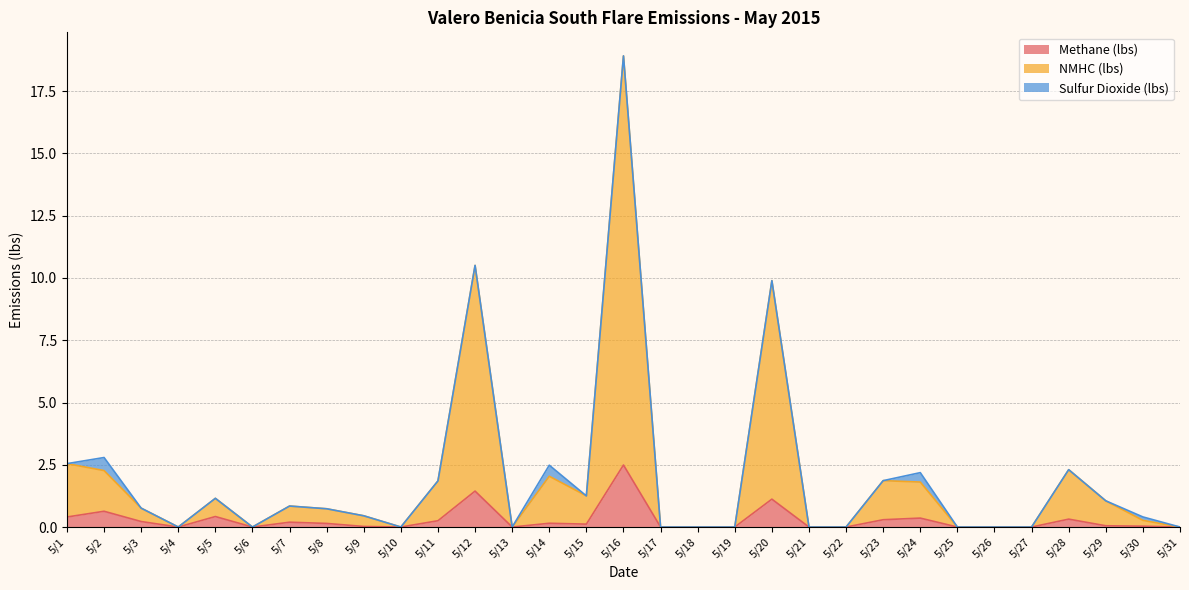

How many lines are shown in the chart?

3